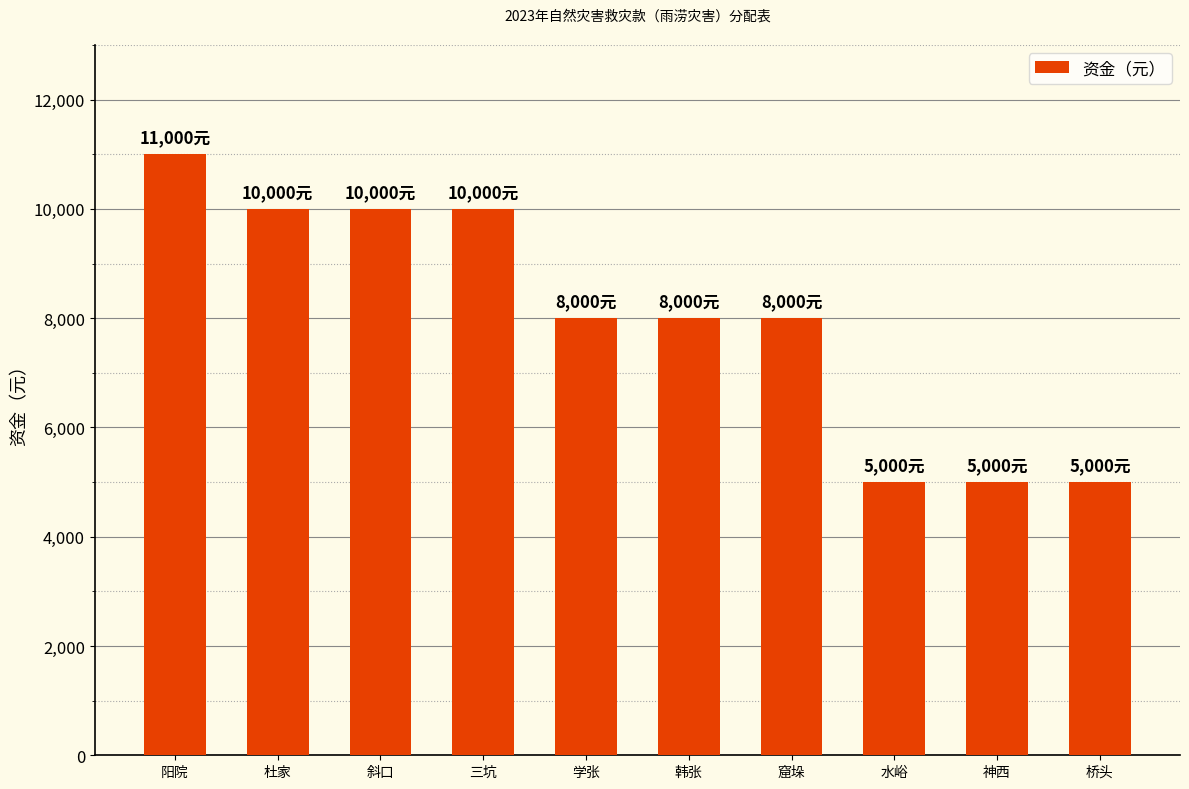

What value does the data have at 神西?

5000